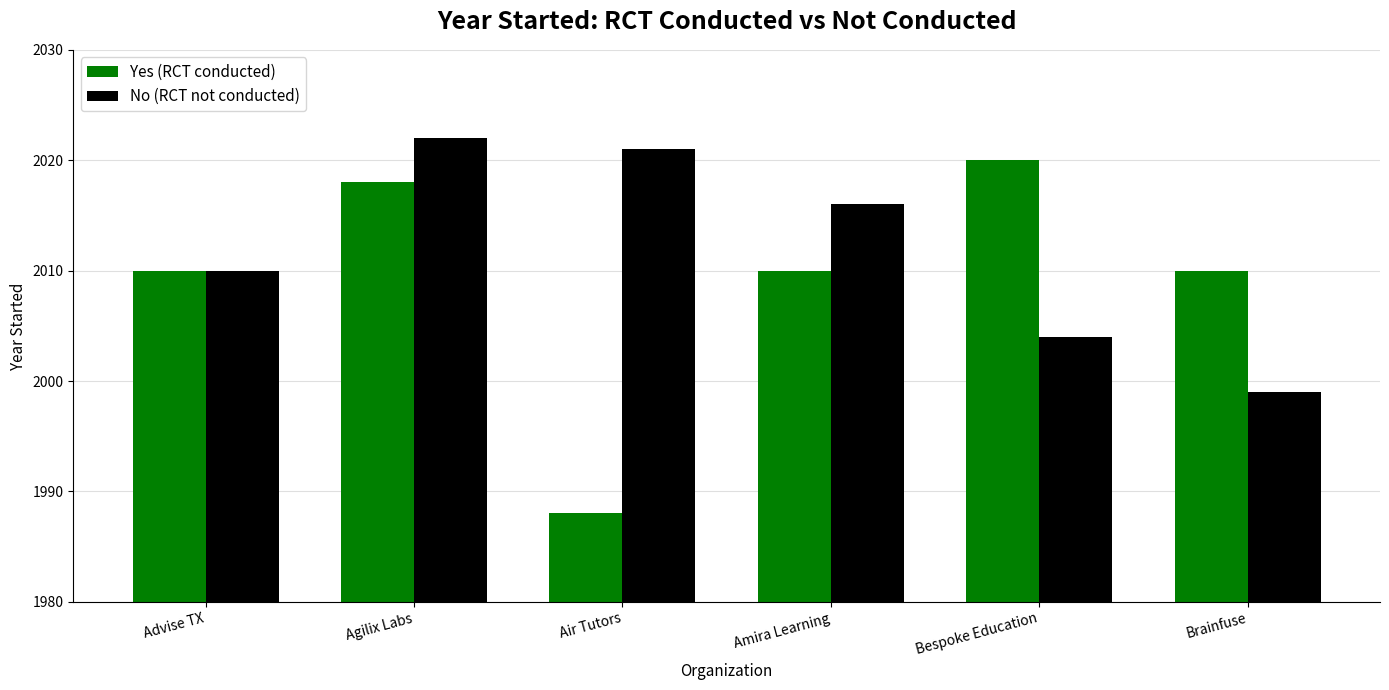

List the series in order of their overall mean, lowest first.

Yes (RCT conducted), No (RCT not conducted)